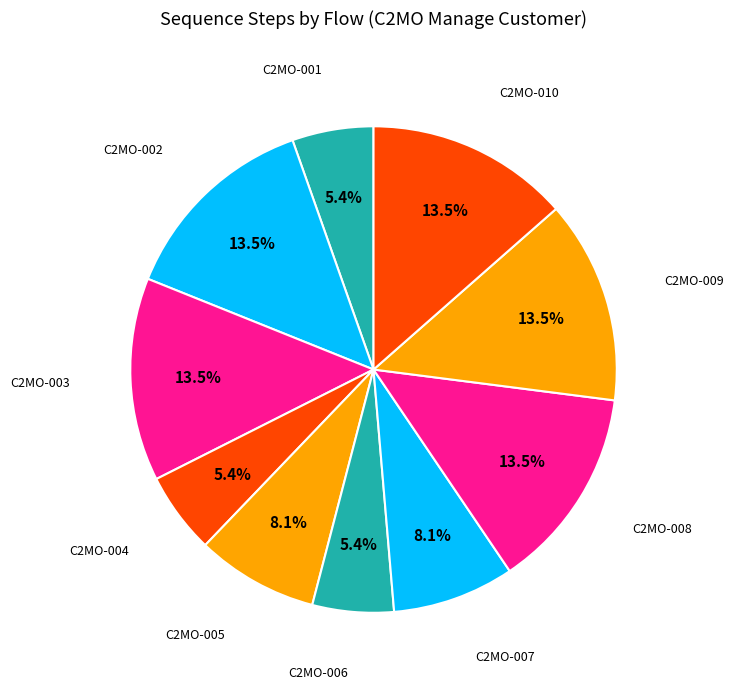

What percentage is NOT represented by C2MO-005?

91.9%